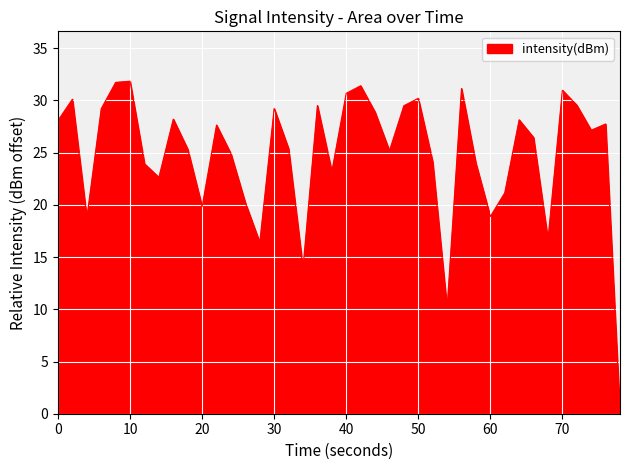

What is the greatest value displayed?

31.8